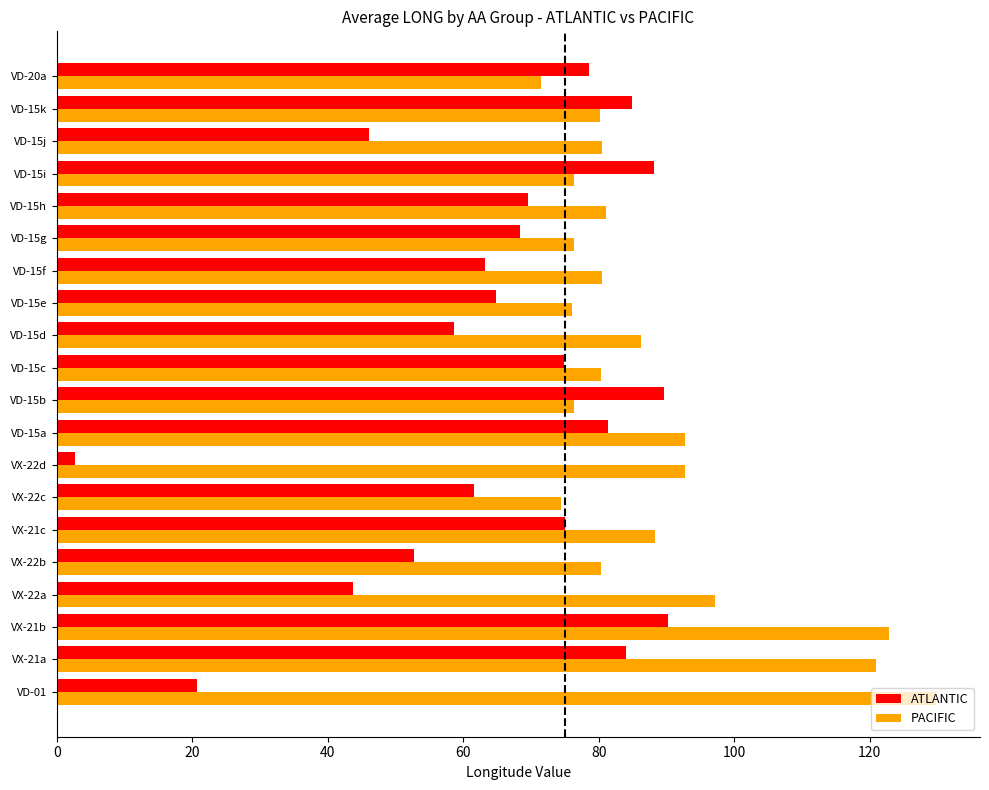

Count the number of data series in this chart.

2